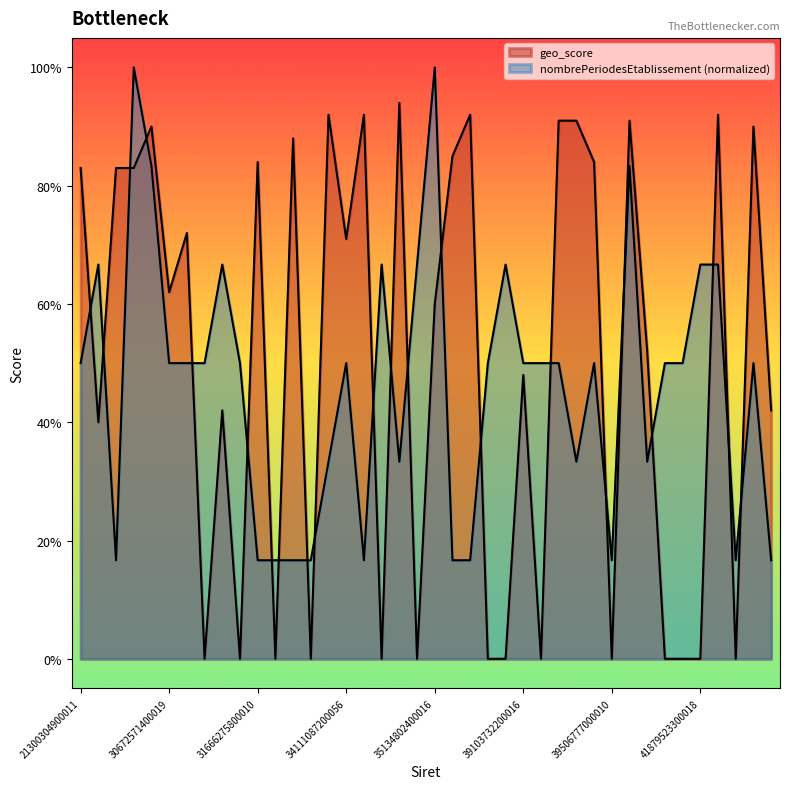

At which label does nombrePeriodesEtablissement reach its minimum?

21300304900037